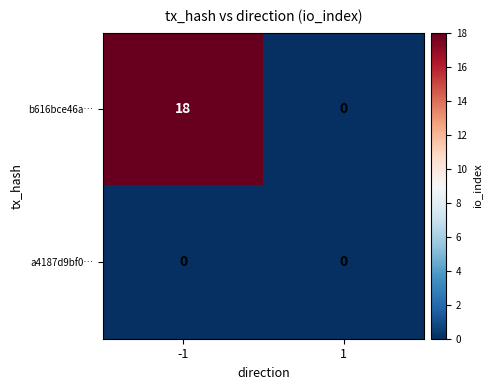

What is the maximum value shown in the chart?

18